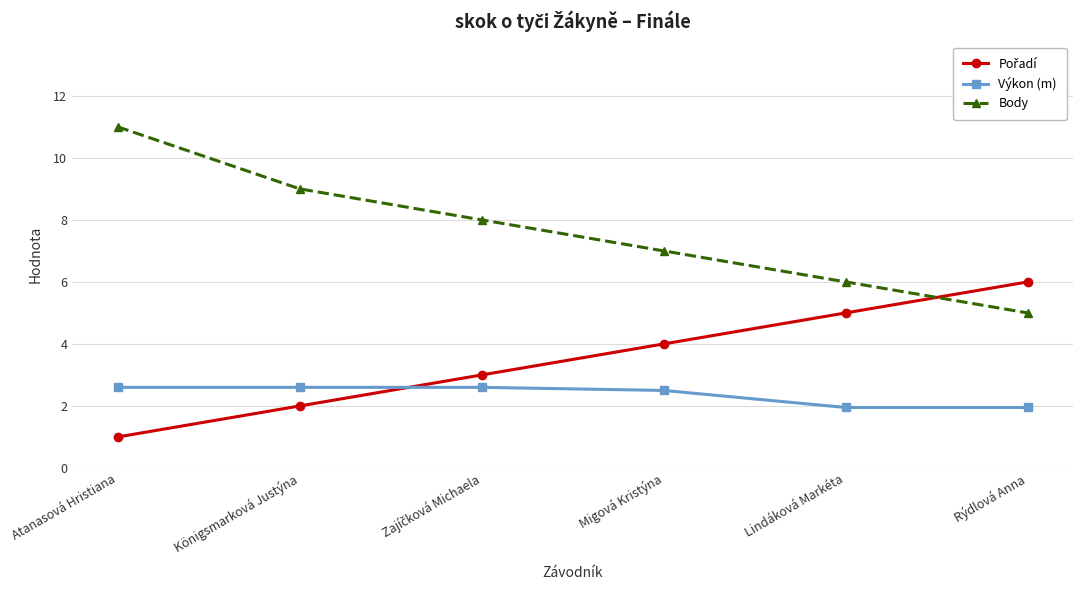

True or false: Výkon (m) and Body cross at least once.

False